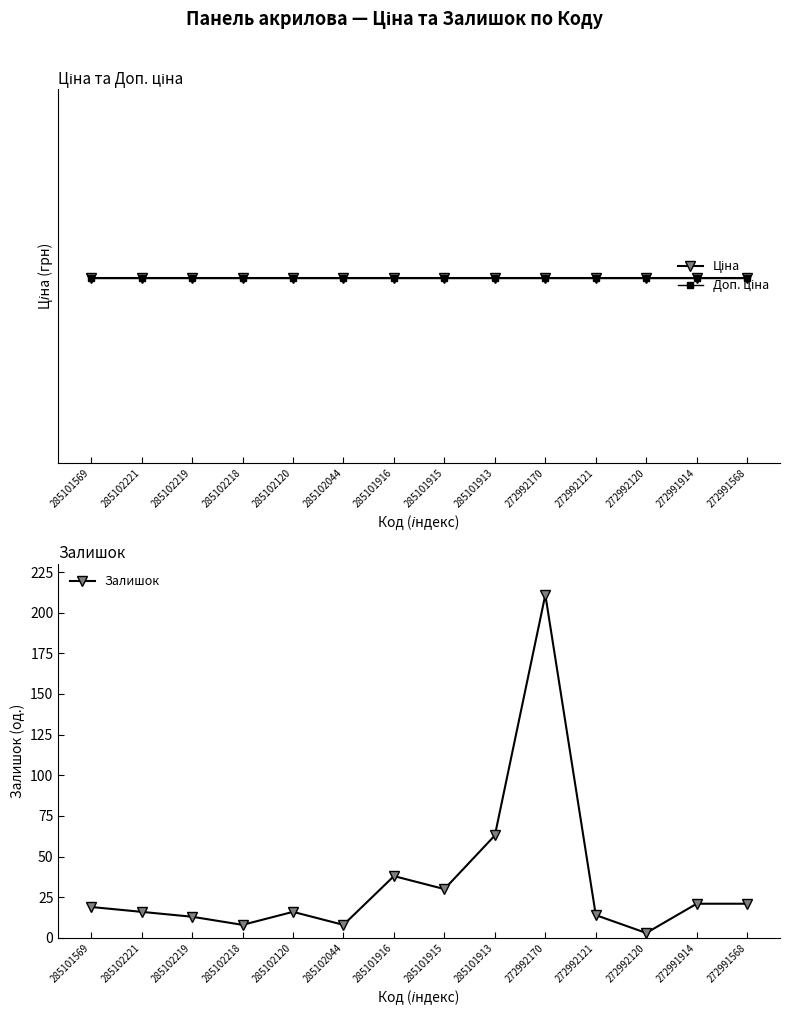

What is the label of the 11th point from the right?

285102218